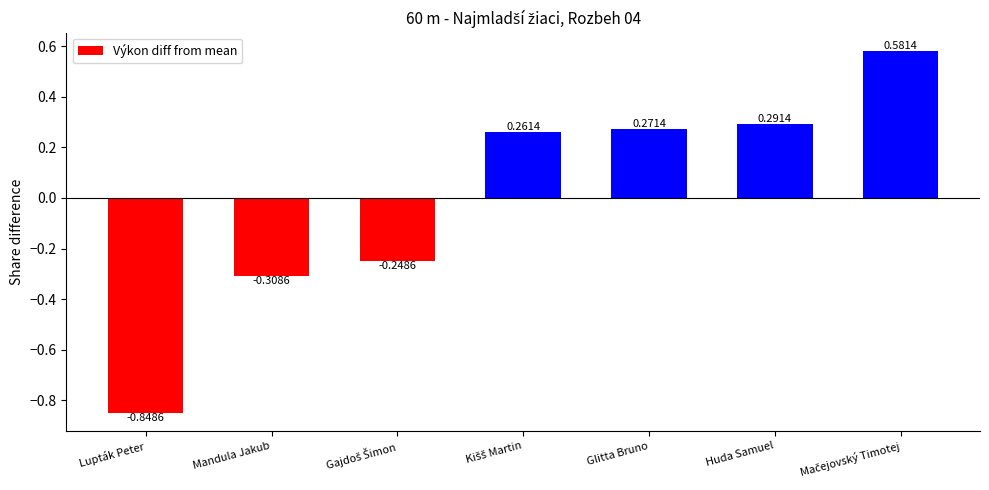

What is the label of the 5th bar from the left?

Glitta Bruno